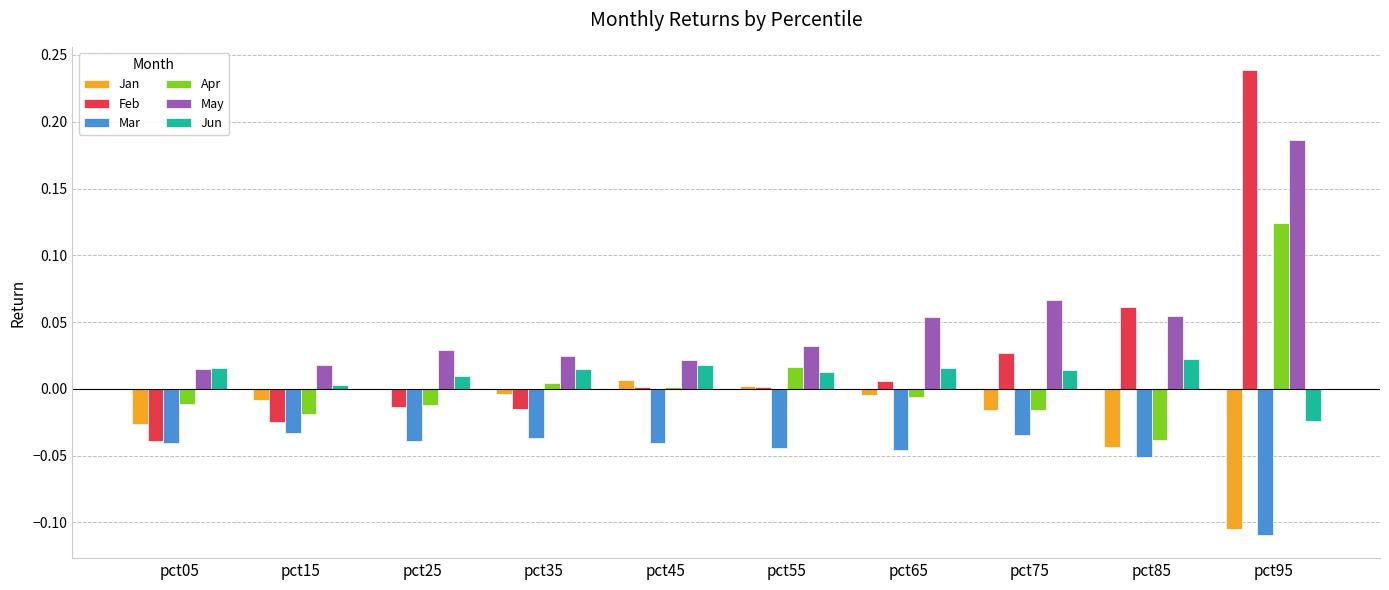

Is the value of Apr at pct05 greater than the value of Jun at pct15?

No